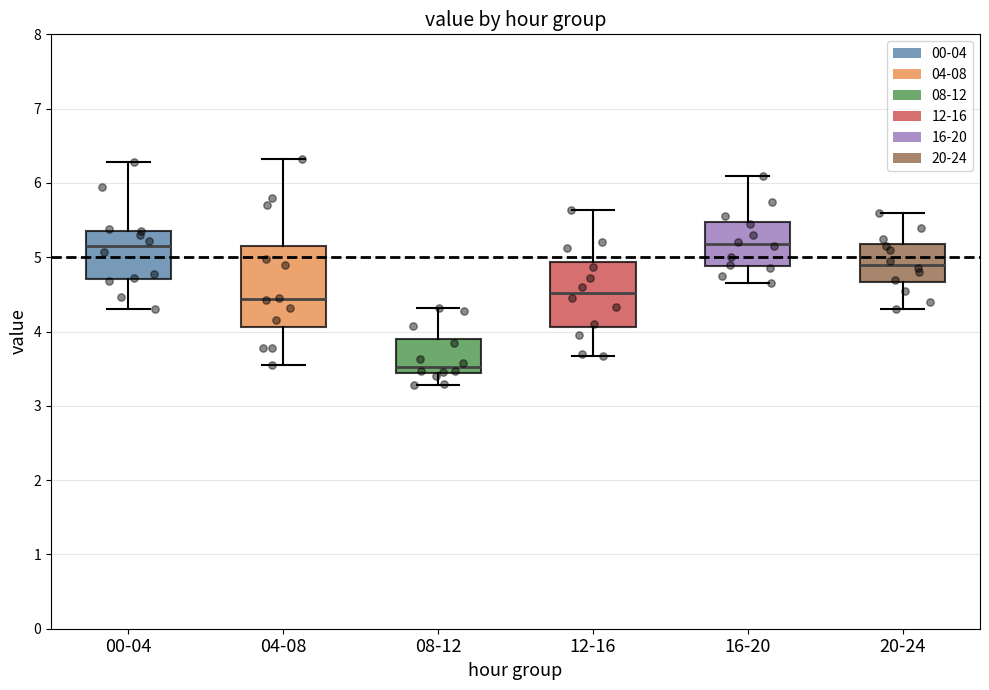

Where is the upper edge of the box for 08-12 on the y-axis? The values are not printed on the chart, so give them approximately, as read against the axis.

3.9